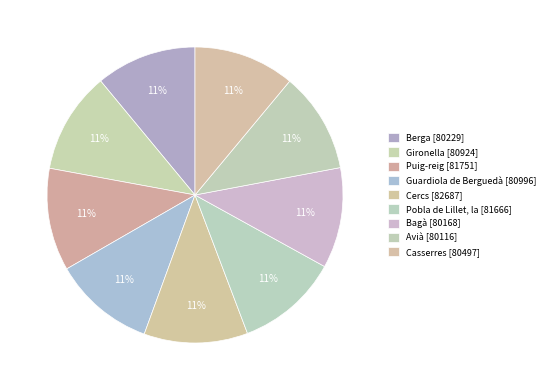

How many segments does this pie chart have?

9